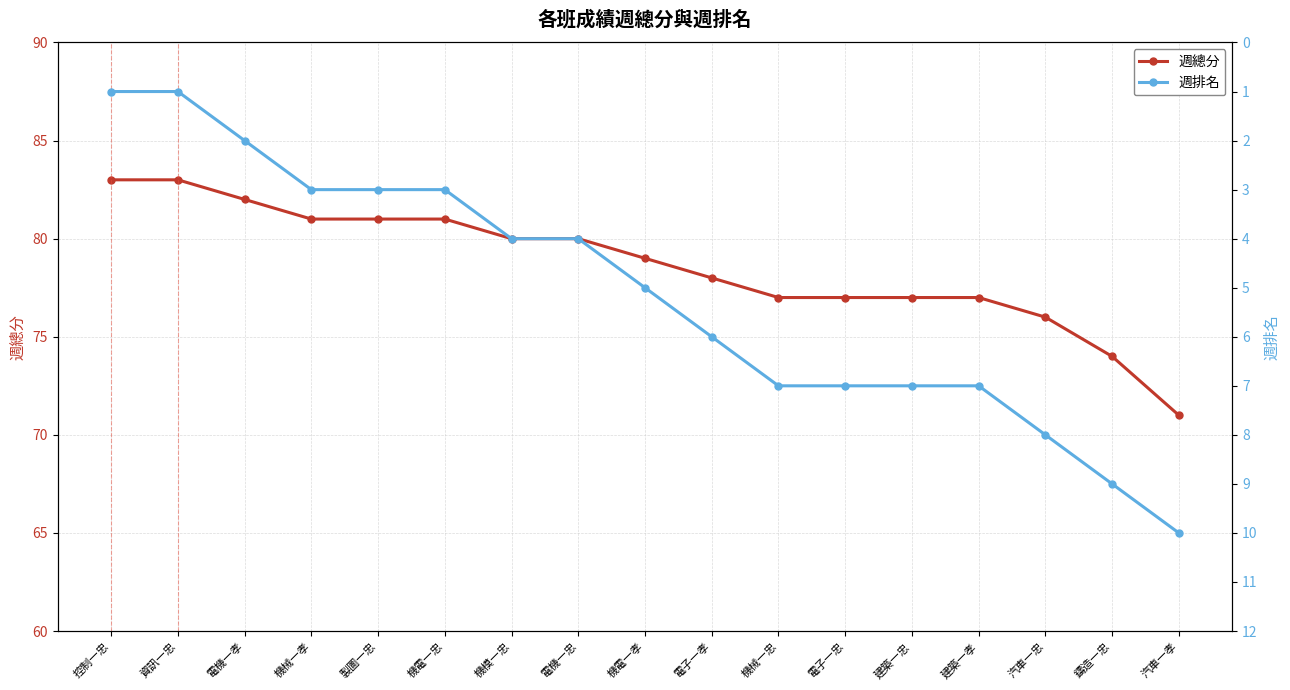

What position from the right is 控制一忠?

17